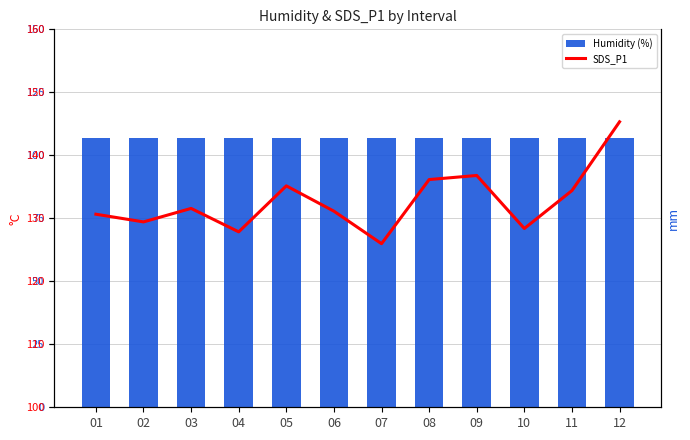

How many data points does each series have?

12